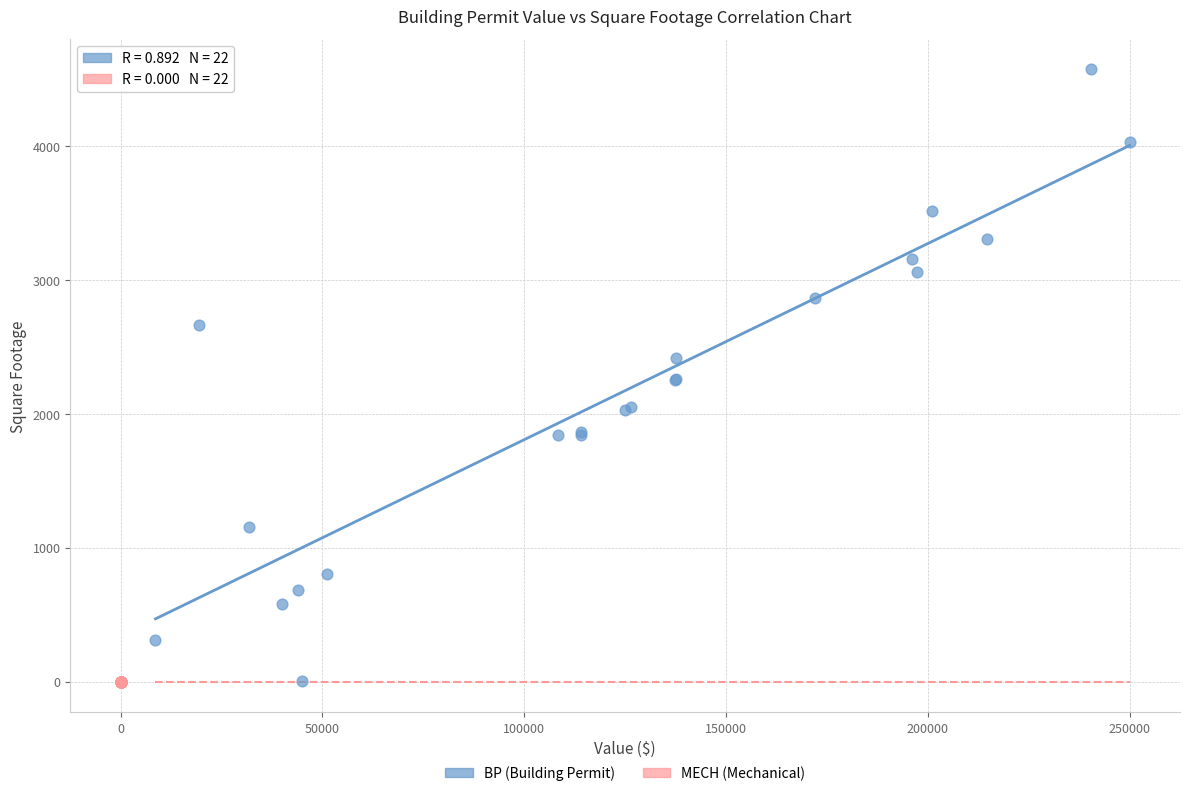

Which series contains the highest Y value?

BP (Building Permit)